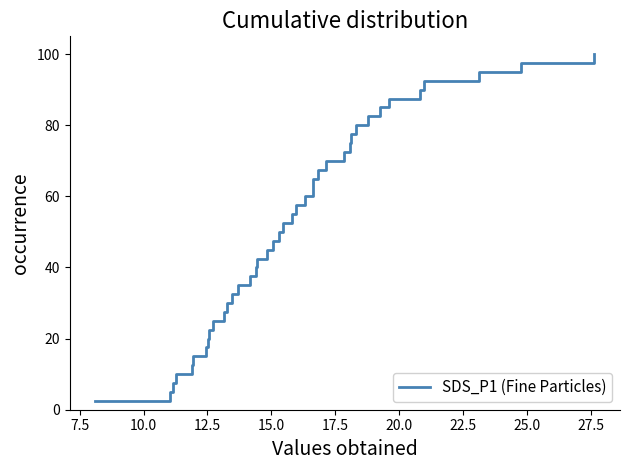

What is the maximum value shown in the chart?

100.0